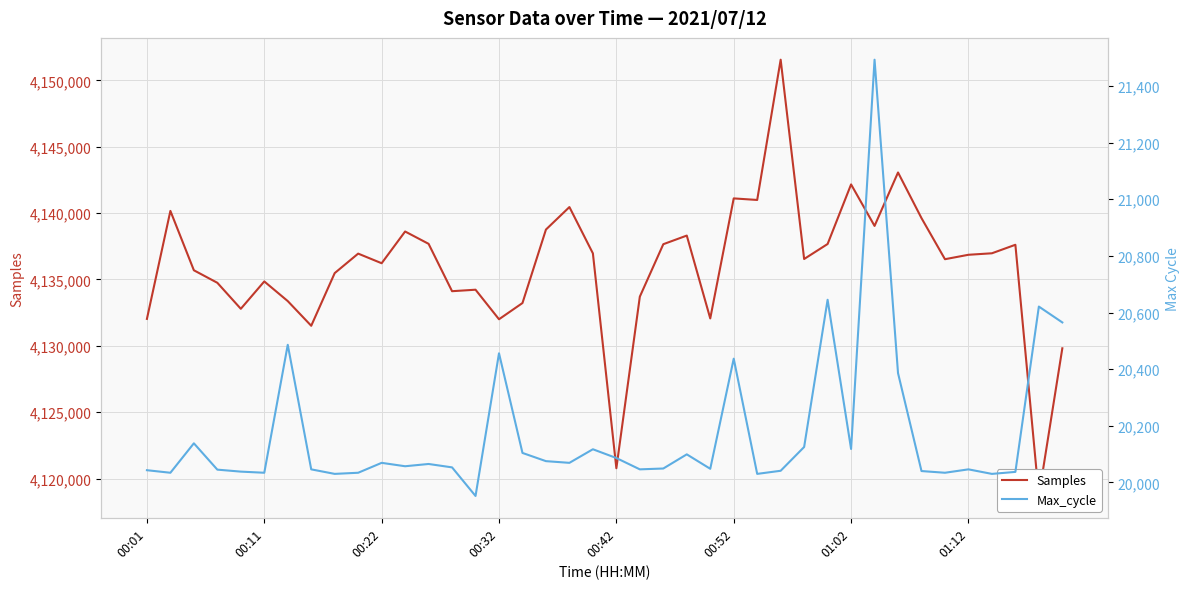

True or false: Samples and Max_cycle intersect in this chart.

False